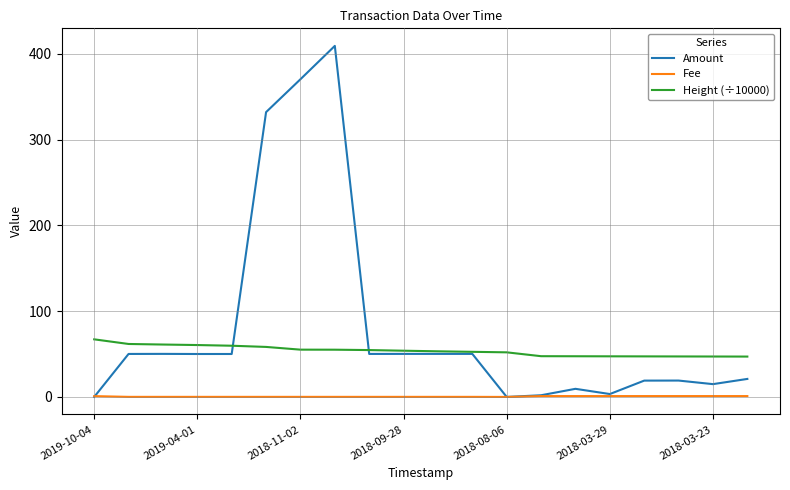

Is this an area chart (filled region under the line)?

No